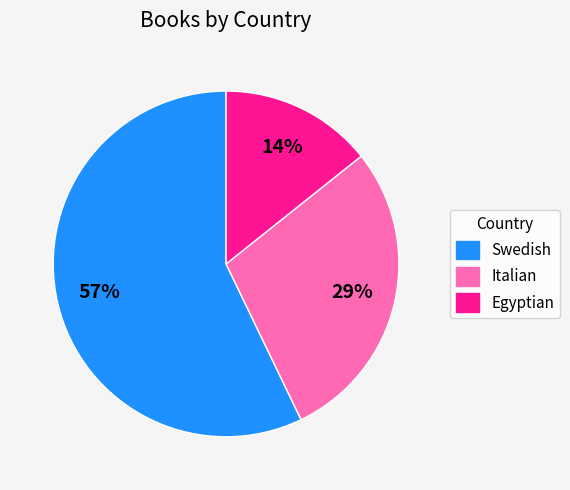

Is the sum of Italian and Swedish greater than half?

Yes